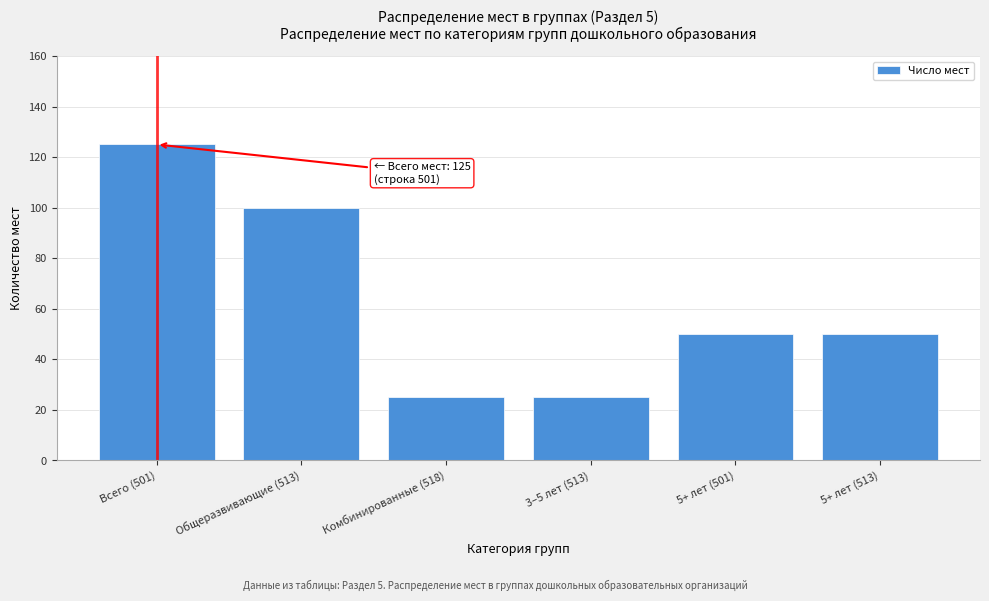

Reading left to right, extract all data points from this chart.

Всего (501)=125	Общеразвивающие (513)=100	Комбинированные (518)=25	3–5 лет (513)=25	5+ лет (501)=50	5+ лет (513)=50